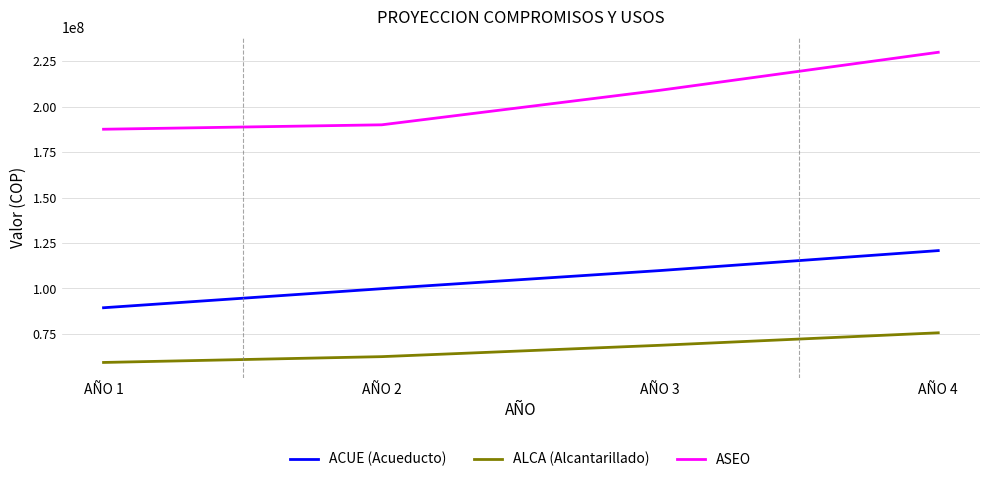

What is the difference between the highest and lowest values at AÑO 2?

127552552